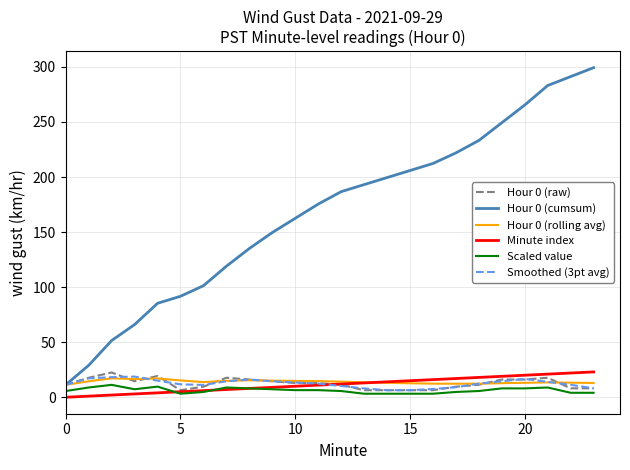

Does the chart display data point markers on the line(s)?

No